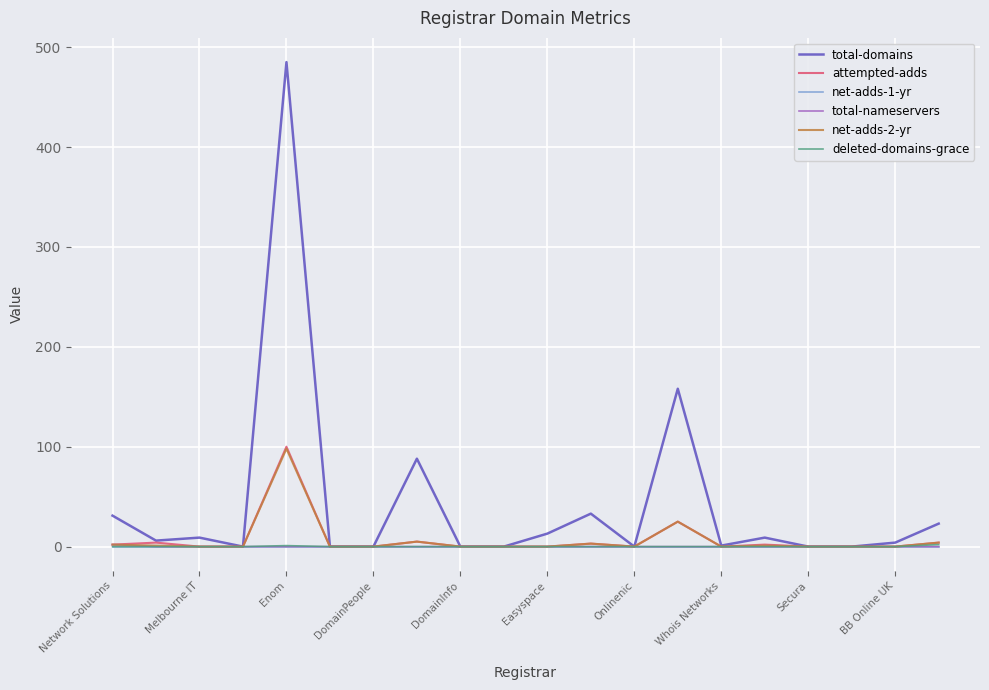

What is the maximum value shown in the chart?

485